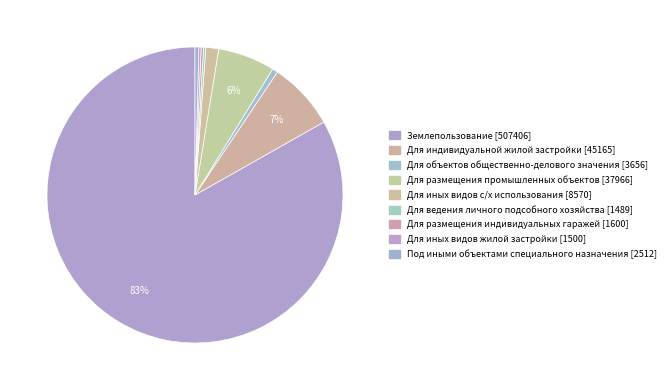

Which slice is the smallest?

Для ведения личного подсобного хозяйства